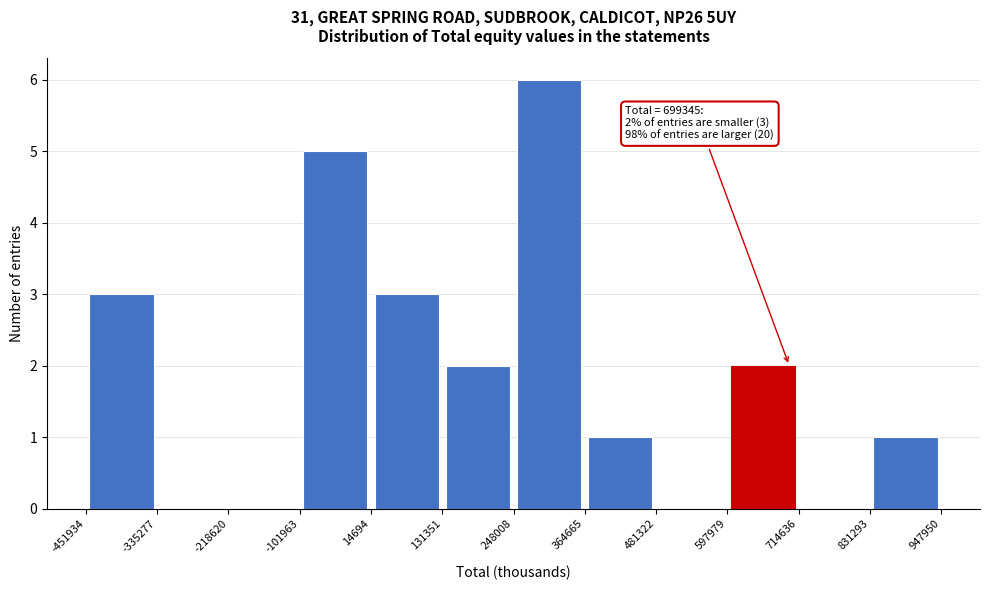

Which range on the x-axis has the tallest bar?

248008 to 364665